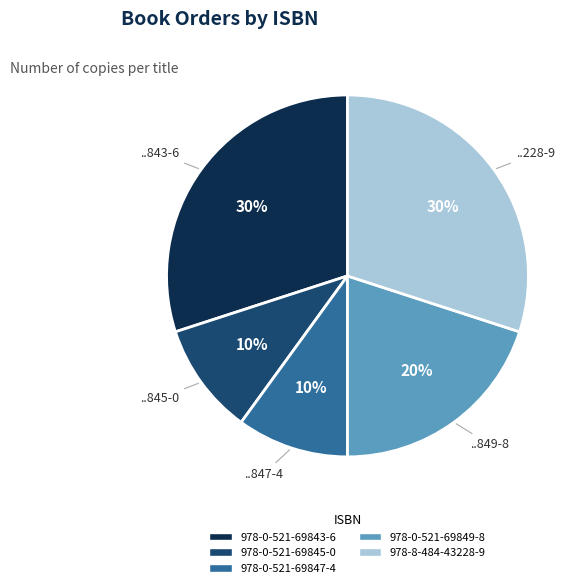

Approximately how many times larger is the value at 978-0-521-69845-0 compared to 978-0-521-69843-6?

0.3